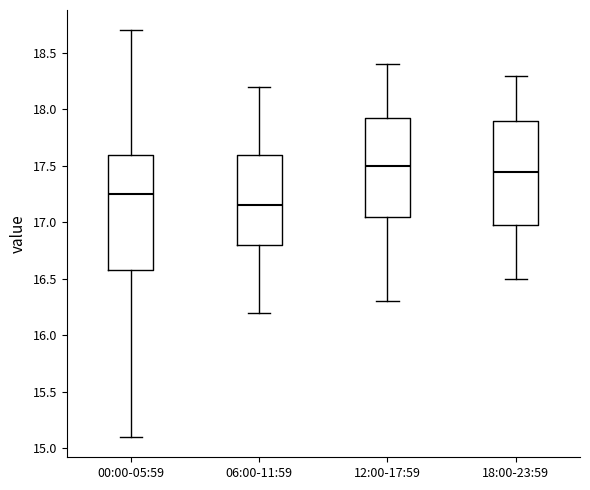

Reading left to right, transcribe this box plot: for each box, give where its median line is, the range the box spans, and where its two whiskers end, as read against the y-axis. The values are not printed on the chart, so give them approximately, as read against the axis.

00:00-05:59: median 17.25, box 16.60 to 17.60, whiskers 15.10 to 18.70
06:00-11:59: median 17.15, box 16.80 to 17.60, whiskers 16.20 to 18.20
12:00-17:59: median 17.50, box 17.05 to 17.95, whiskers 16.30 to 18.40
18:00-23:59: median 17.45, box 17.00 to 17.90, whiskers 16.50 to 18.30